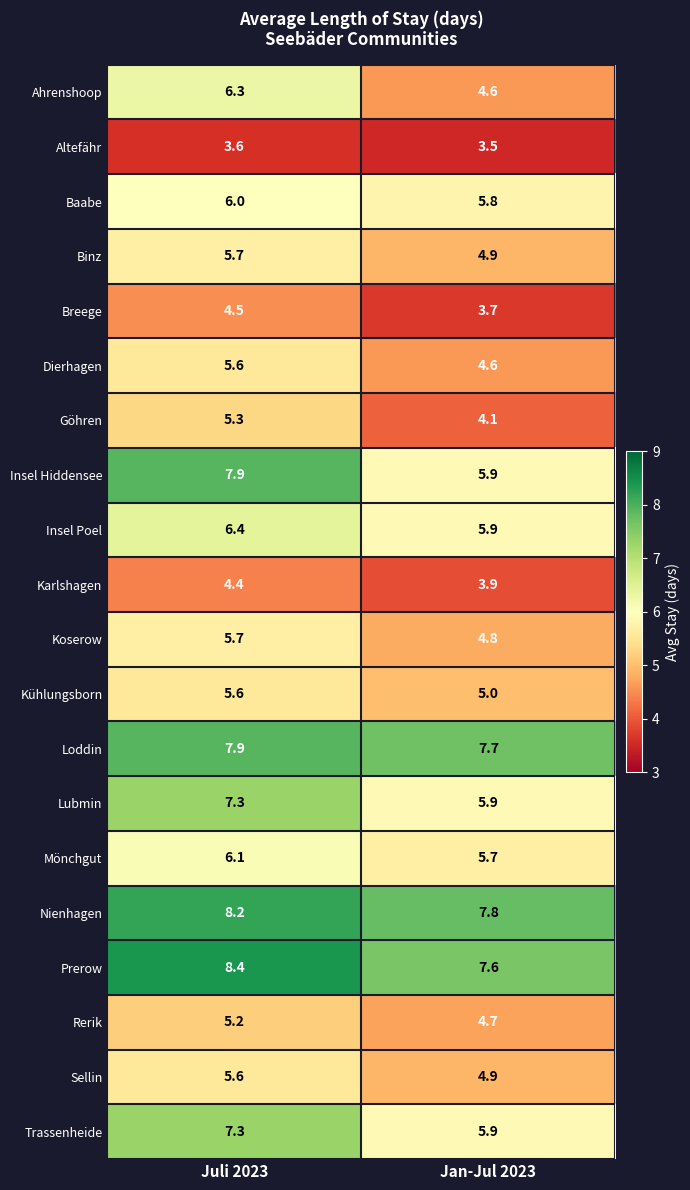

At which category is the sum across all series the highest?

Juli 2023